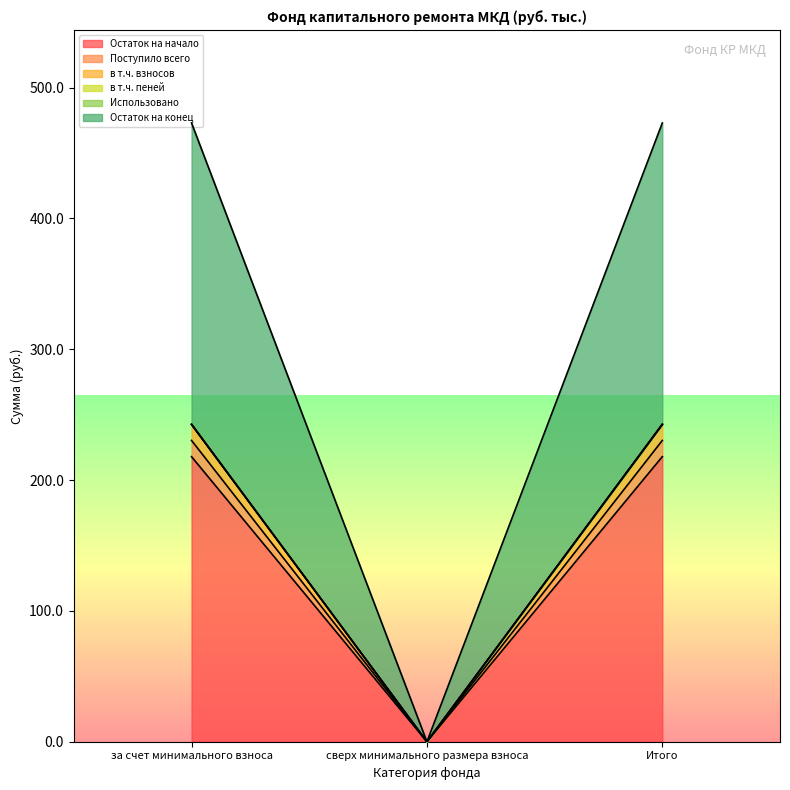

What position from the right is сверх минимального размера взноса?

2